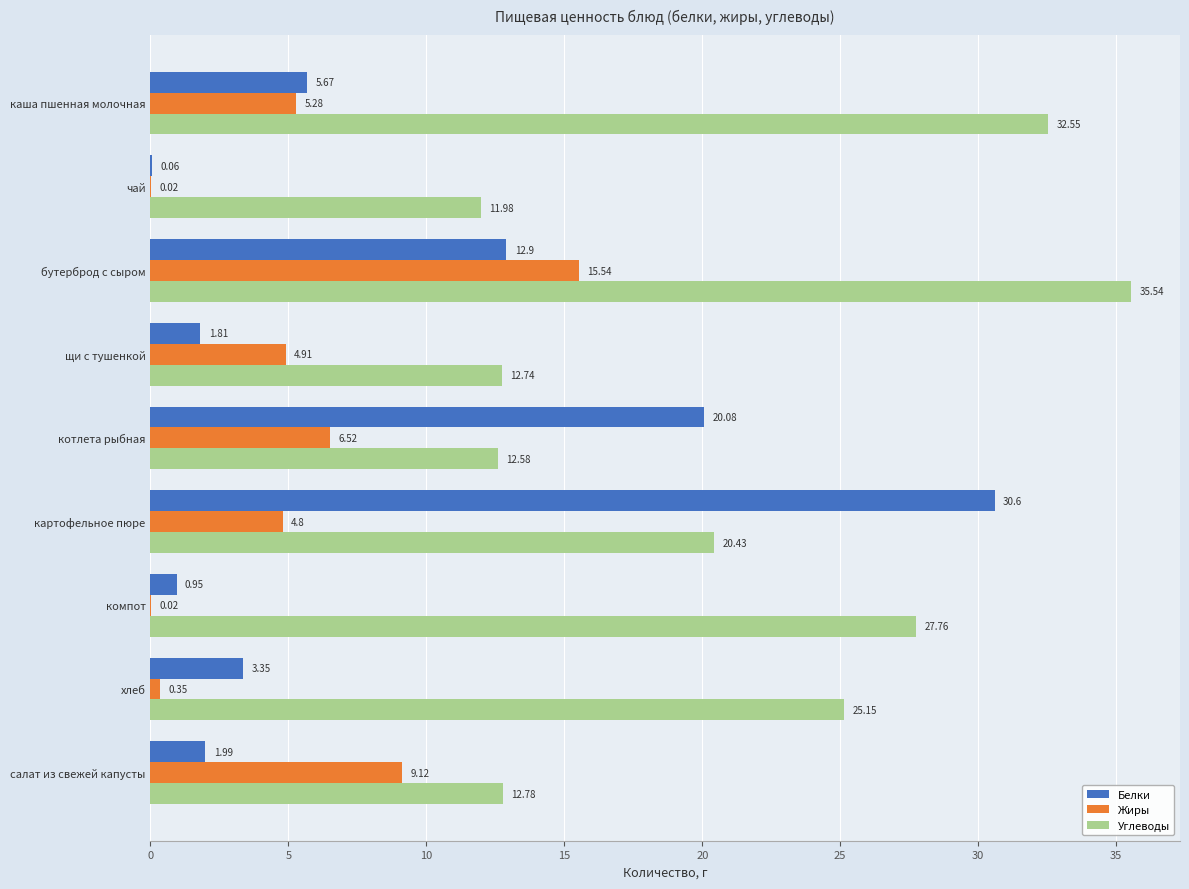

Between бутерброд с сыром and щи с тушенкой, which series saw the biggest shift?

Углеводы